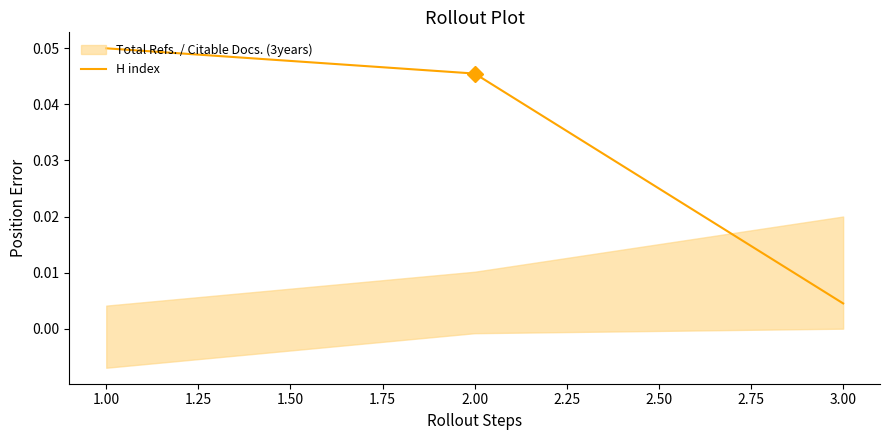

The chart shows a value of 0.1 at 1.00. True or false?

False